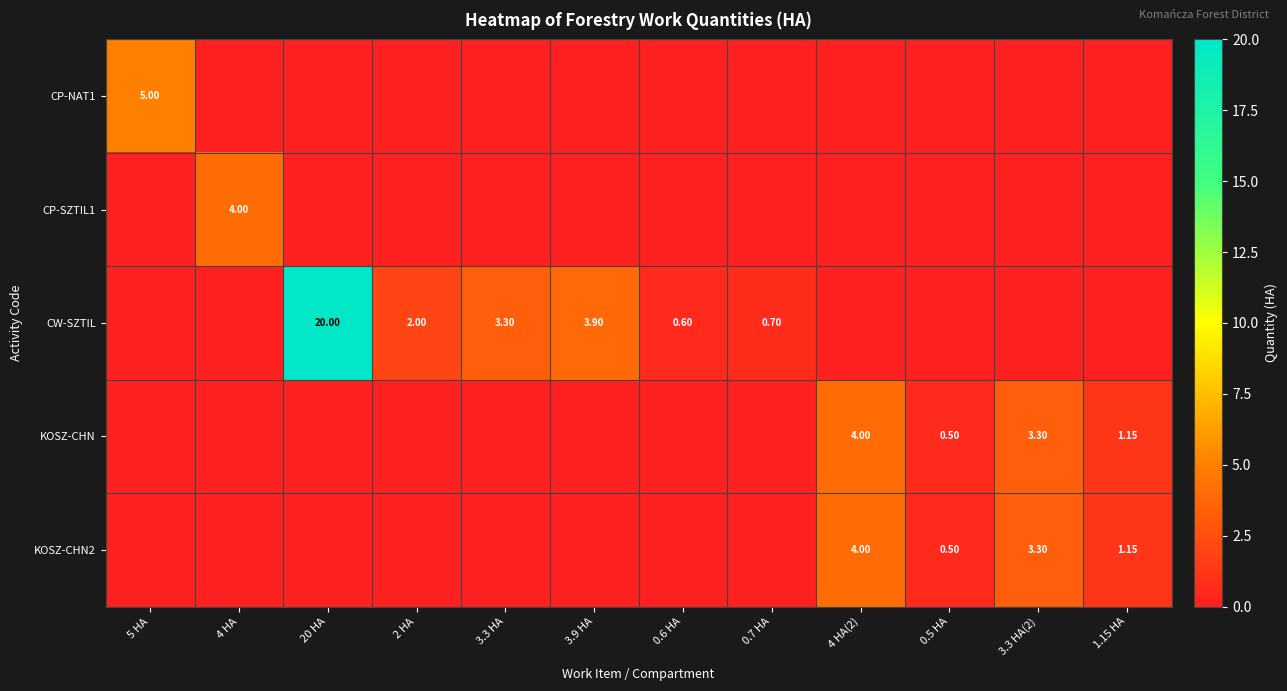

What is the sum of all CW-SZTIL values?

30.5